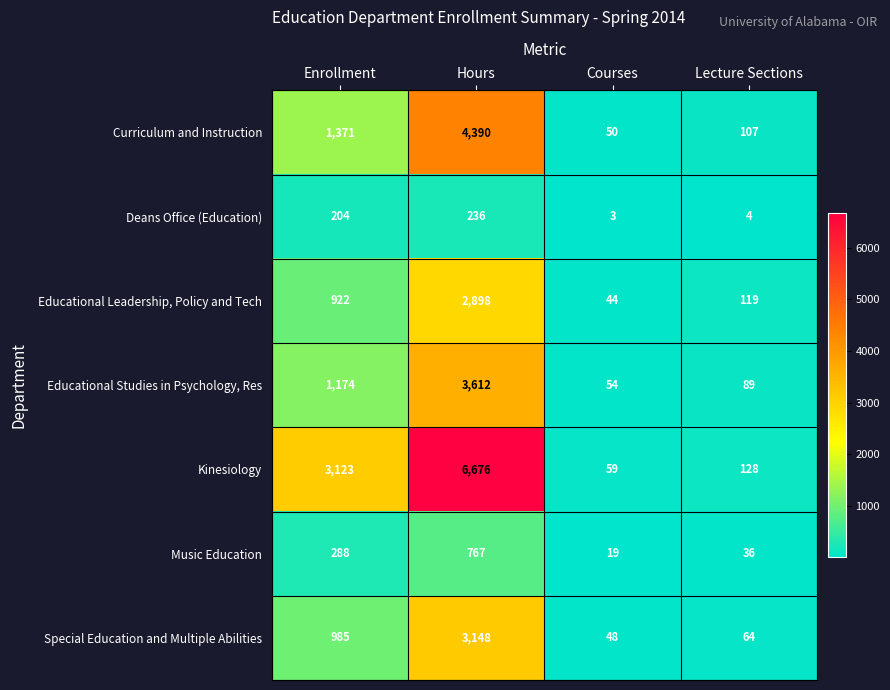

Reading right to left, transcribe all the data shown in this chart.

Curriculum and Instruction: Lecture Sections=107	Courses=50	Hours=4390	Enrollment=1371
Deans Office (Education): Lecture Sections=4	Courses=3	Hours=236	Enrollment=204
Educational Leadership, Policy and Tech: Lecture Sections=119	Courses=44	Hours=2898	Enrollment=922
Educational Studies in Psychology, Res: Lecture Sections=89	Courses=54	Hours=3612	Enrollment=1174
Kinesiology: Lecture Sections=128	Courses=59	Hours=6676	Enrollment=3123
Music Education: Lecture Sections=36	Courses=19	Hours=767	Enrollment=288
Special Education and Multiple Abilities: Lecture Sections=64	Courses=48	Hours=3148	Enrollment=985